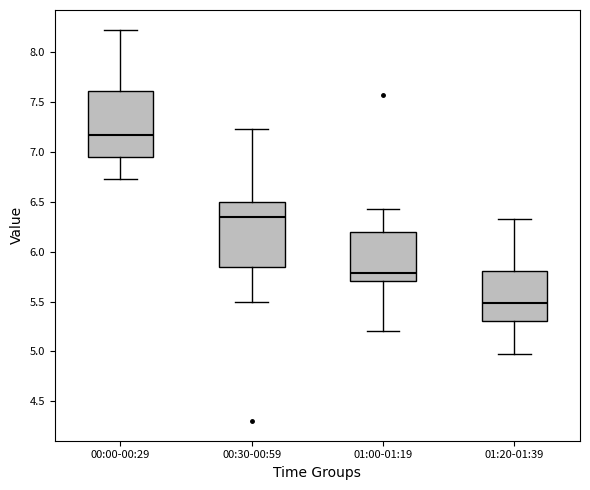

Where does the lower whisker of the box for 00:00-00:29 end on the y-axis? The values are not printed on the chart, so give them approximately, as read against the axis.

6.75